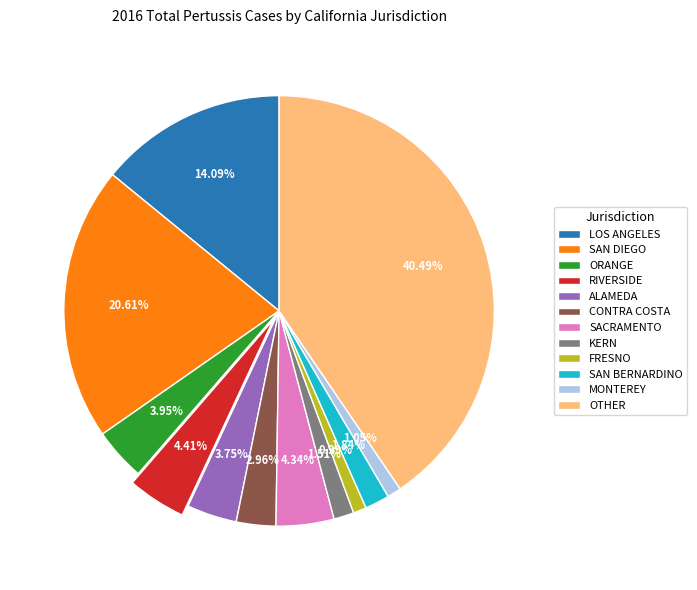

Does FRESNO represent more than half of the total?

No